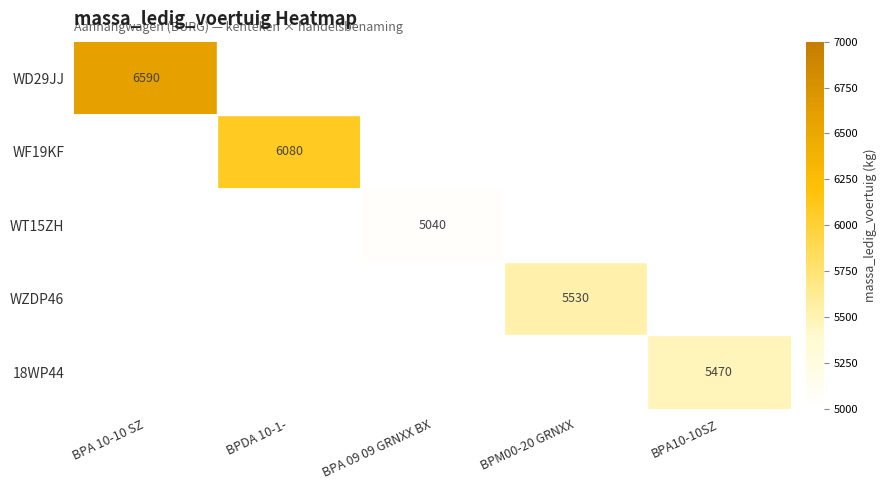

What is the total value across all series at BPA10-10SZ?

5470